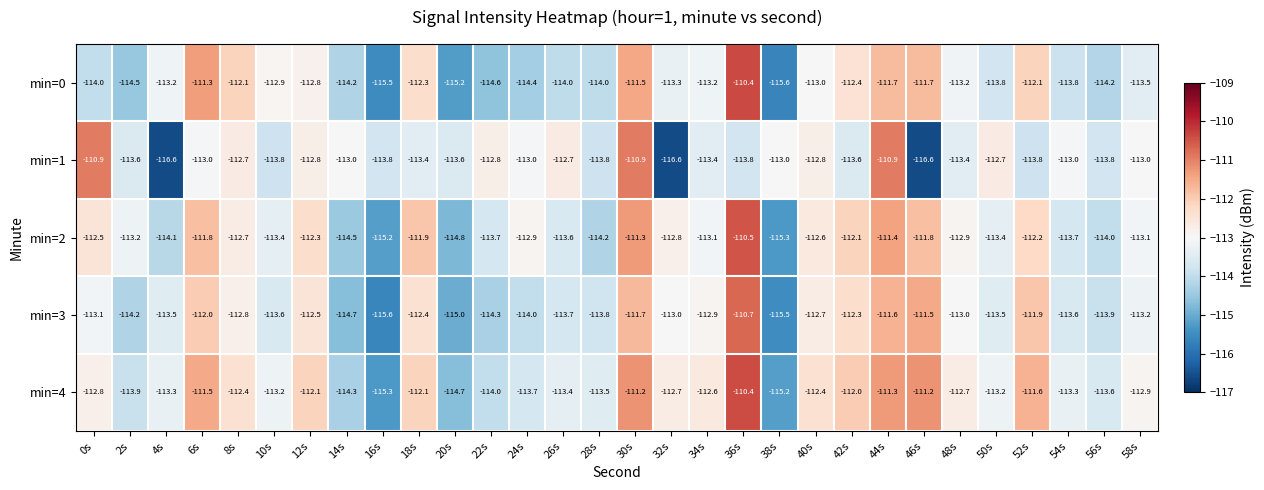

Rank the series at 54s from lowest to highest value.

min=0, min=2, min=3, min=4, min=1